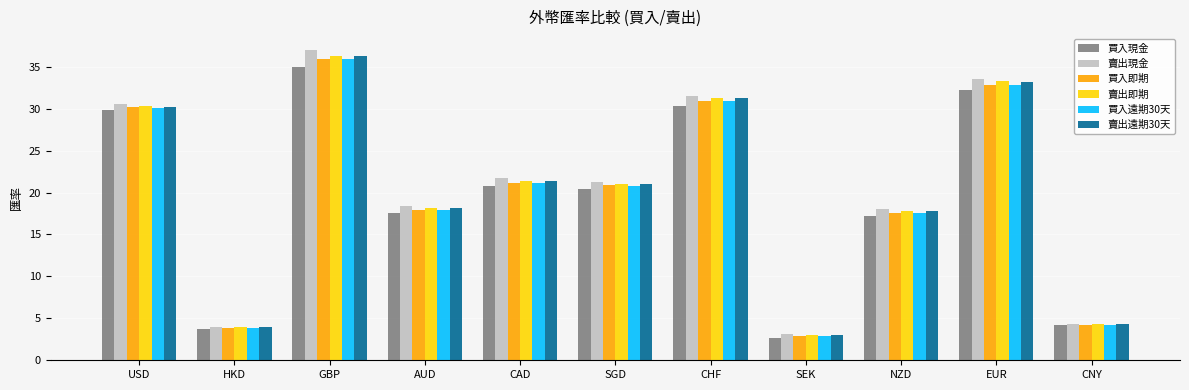

True or false: 買入現金 has a value of 6.2 at USD.

False